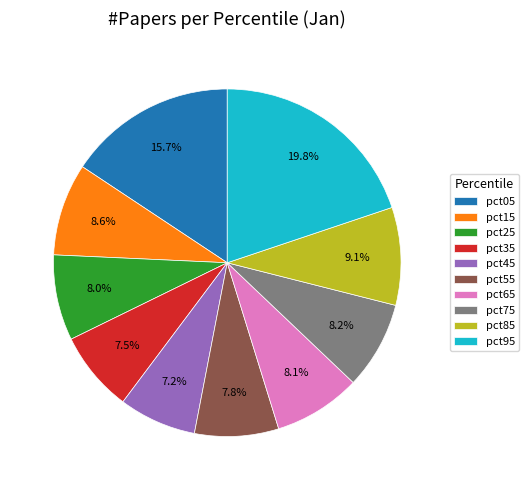

What is the total percentage of pct75 and pct65?

16.3%